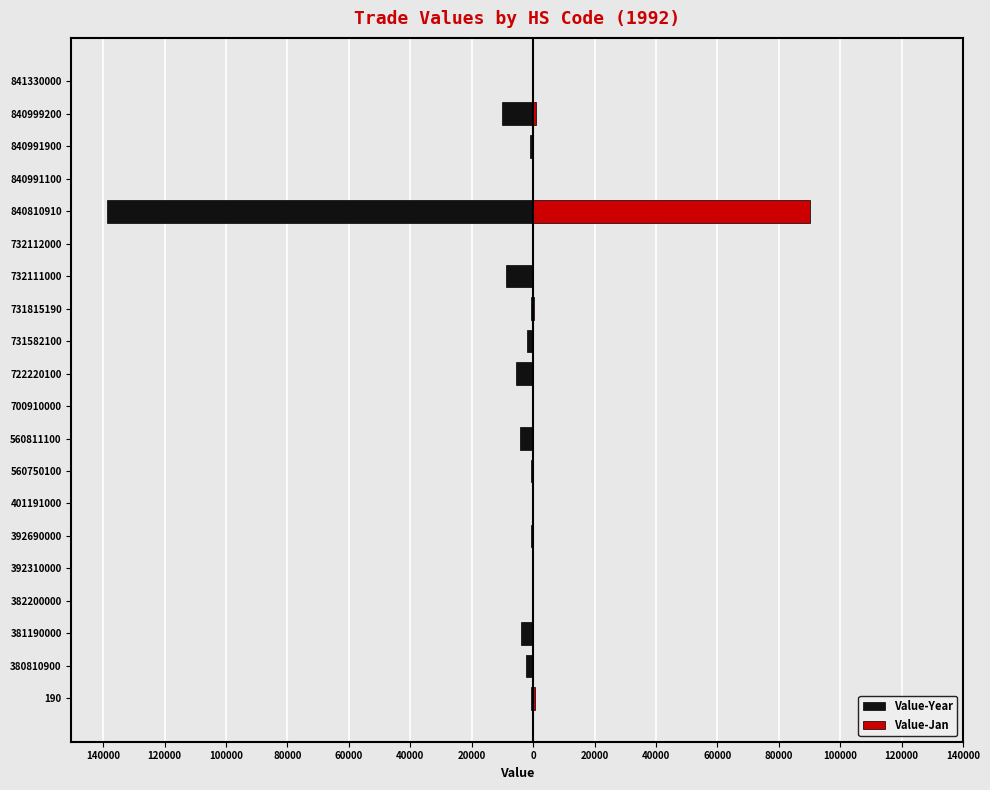

At 380810900, list the series in order from largest to smallest.

Value-Jan, Value-Year